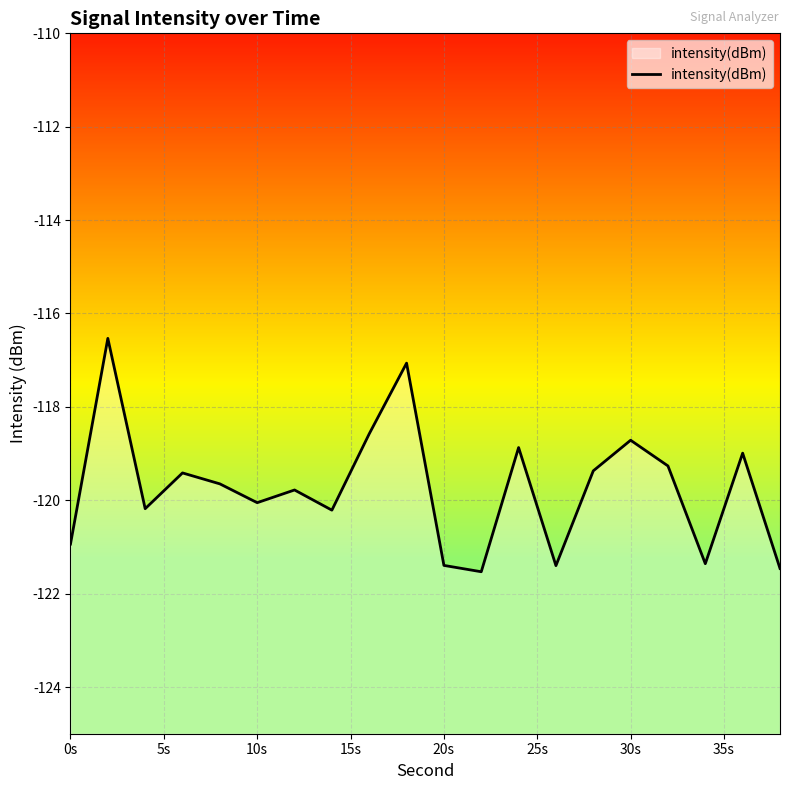

Reading right to left, what are all the values shown in this chart?

-121.5	-119.0	-121.4	-119.3	-118.7	-119.4	-121.4	-118.9	-121.5	-121.4	-117.1	-118.6	-120.2	-119.8	-120.1	-119.6	-119.4	-120.2	-116.5	-120.9